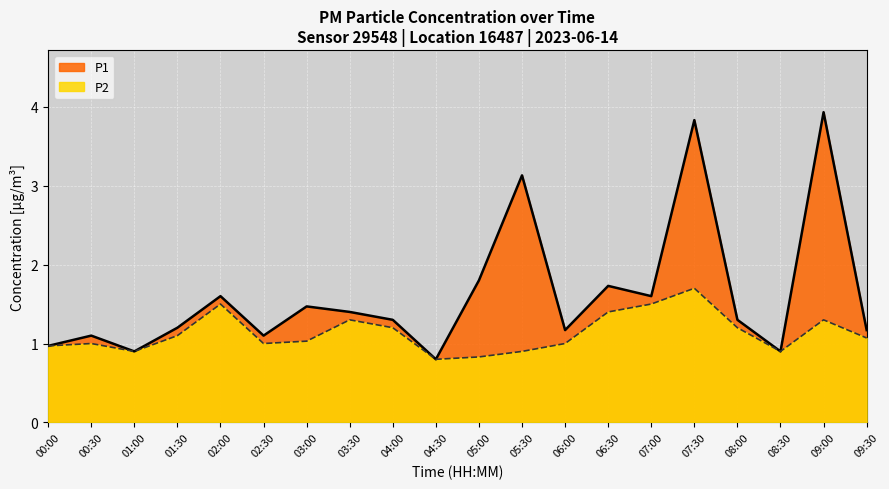

Which category has the lowest value across all series?

04:30